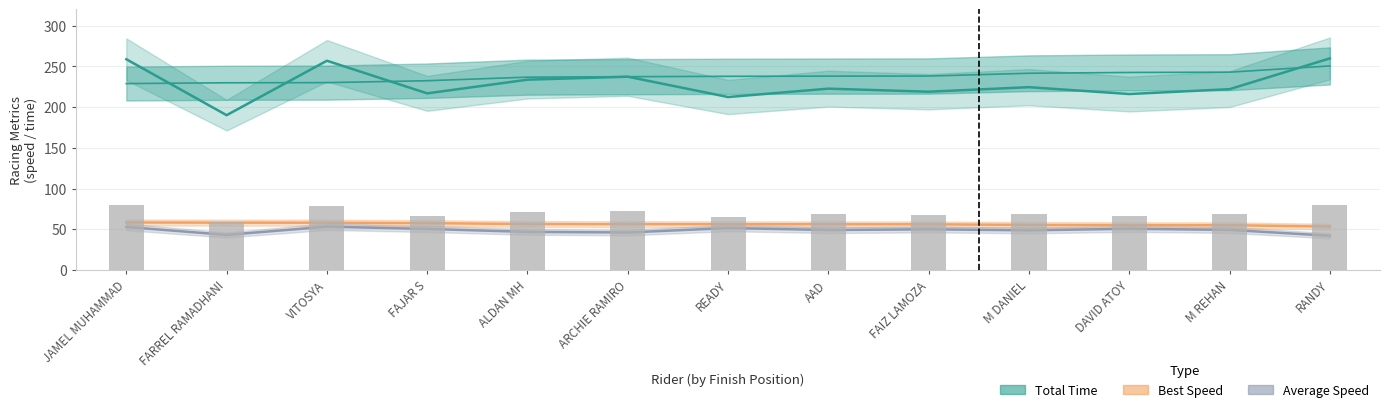

What is the sum of all Average Speed values?

635.2